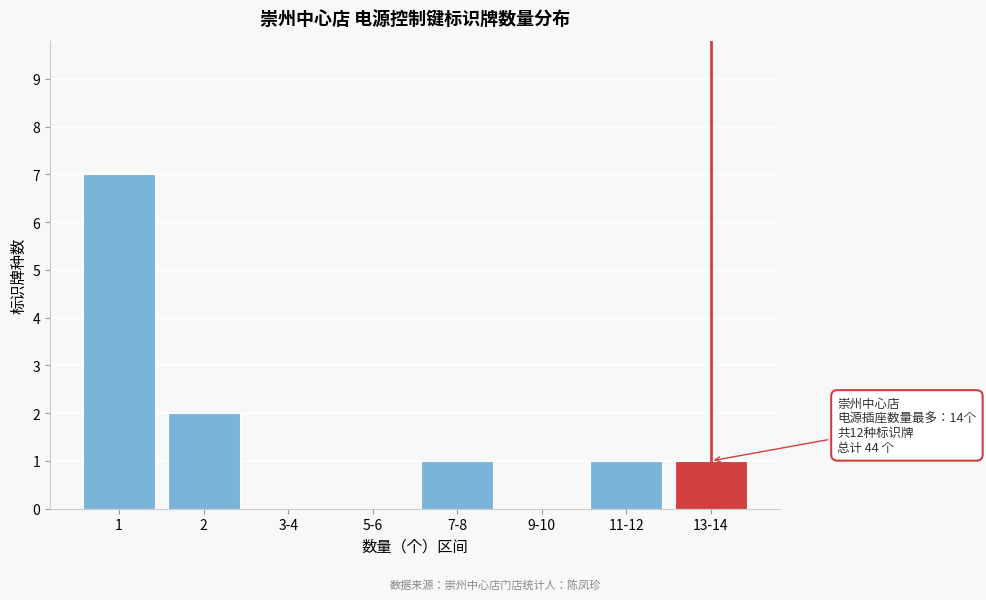

Reading left to right, what are all the values shown in this chart?

1=7	2=2	3-4=0	5-6=0	7-8=1	9-10=0	11-12=1	13-14=1